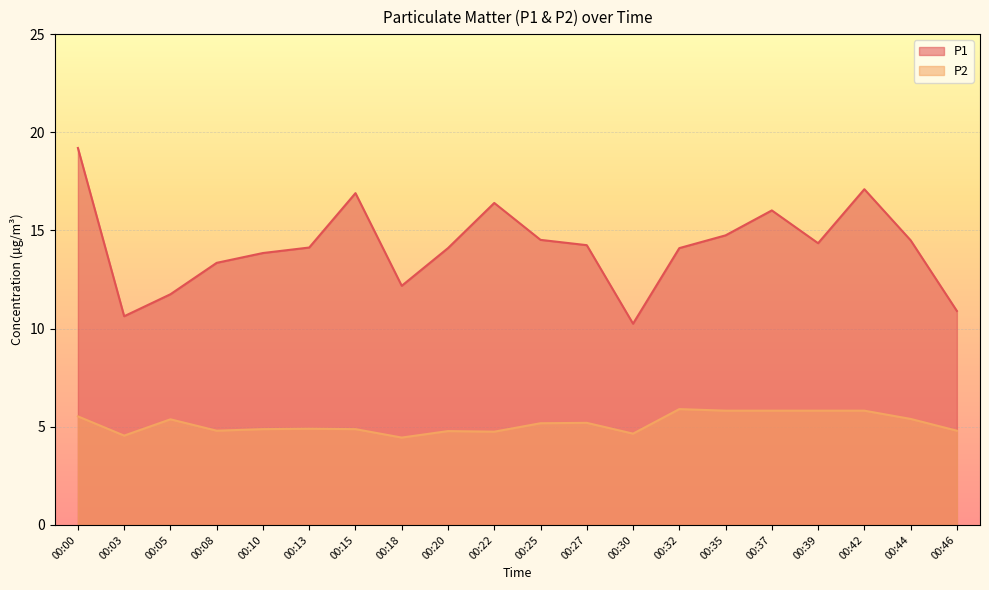

What is the value of the P2 point at the 3rd from the left?

5.4